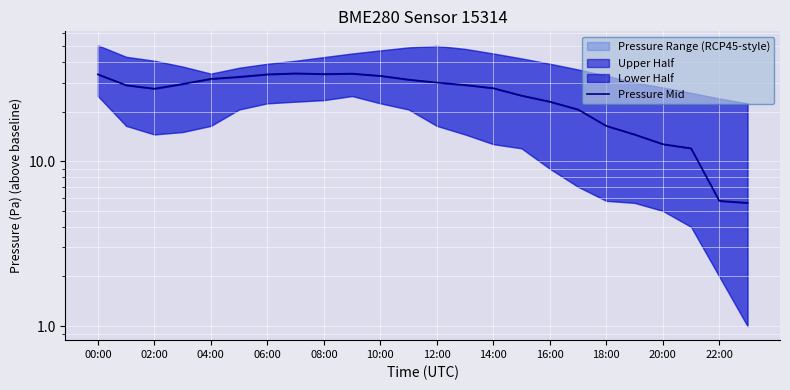

How many lines are shown in the chart?

1